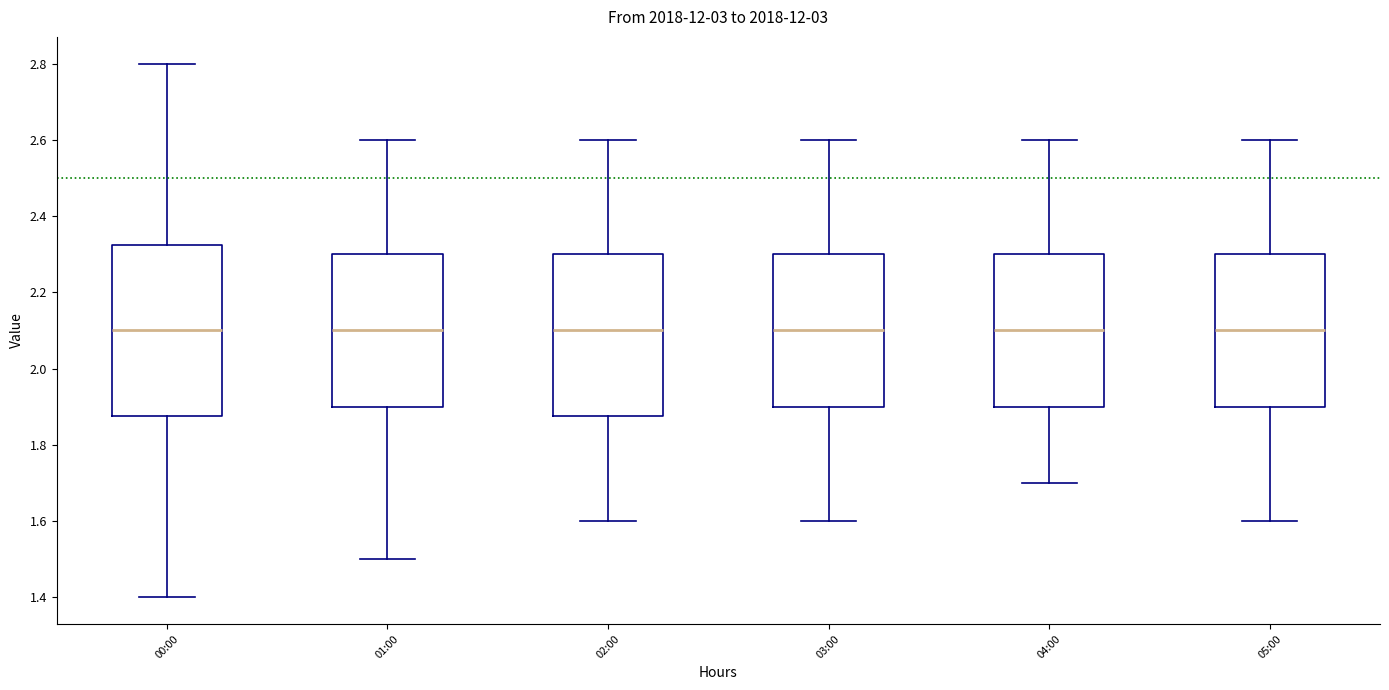

Where does the lower whisker of the box for 02:00 end on the y-axis? The values are not printed on the chart, so give them approximately, as read against the axis.

1.60